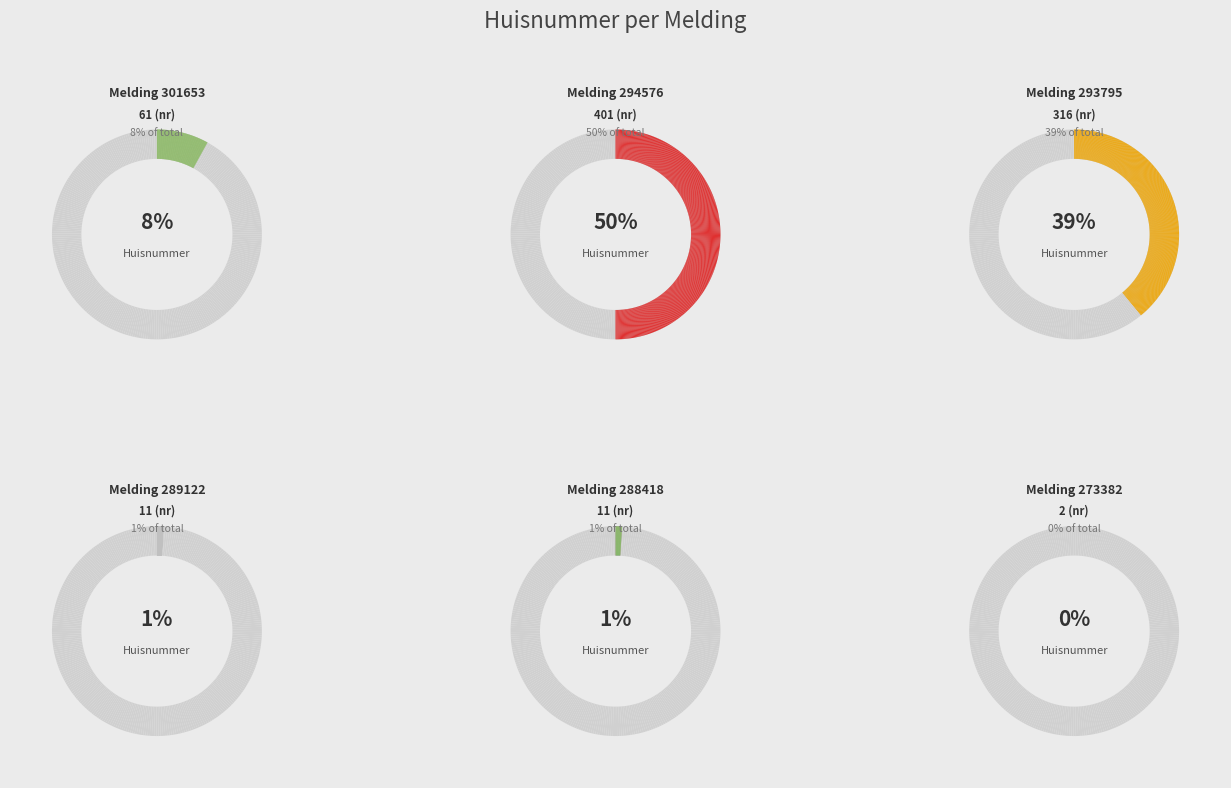

True or false: 293795 accounts for 46% of the total.

False